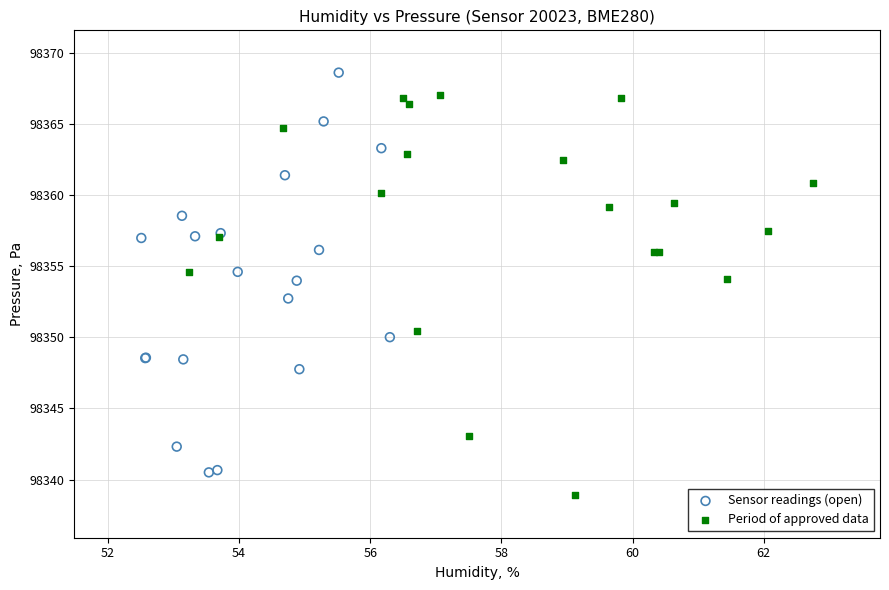

Which series contains the lowest Y value?

Period of approved data